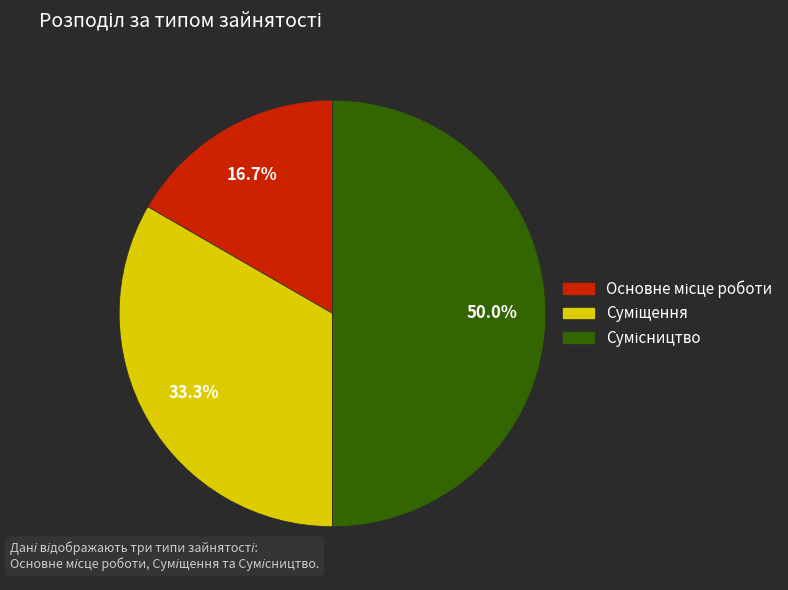

How many slices are in this pie chart?

3